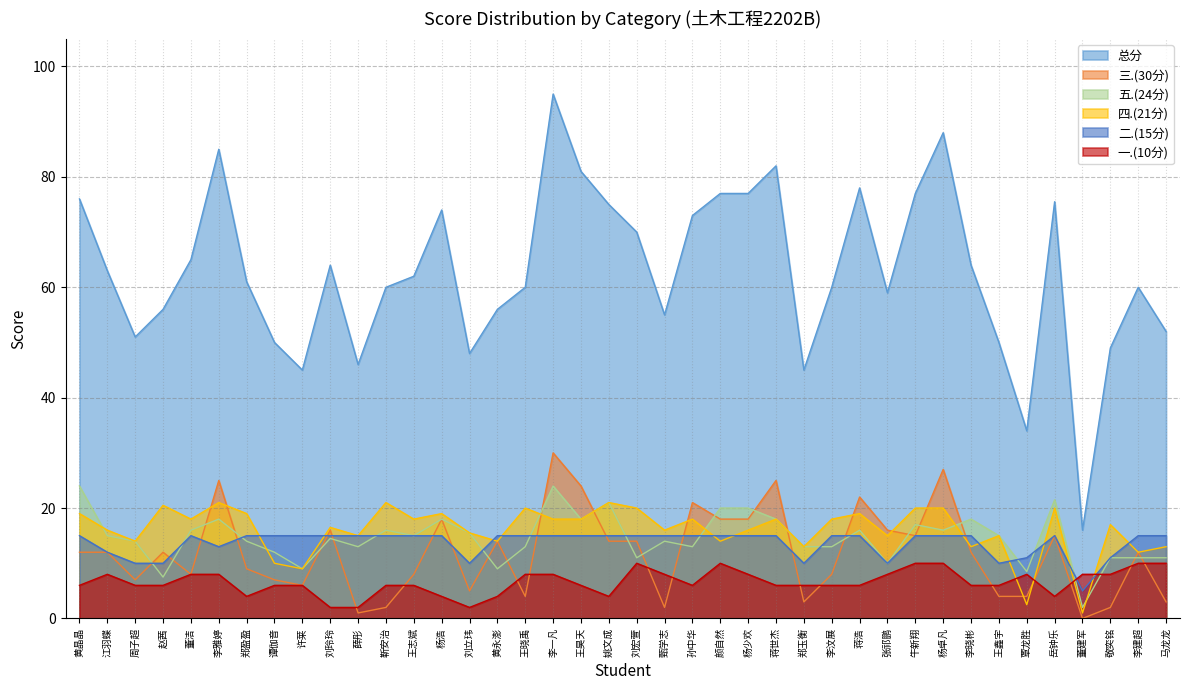

What is the difference between the maximum and minimum values in the 一.(10分) series?

8.0